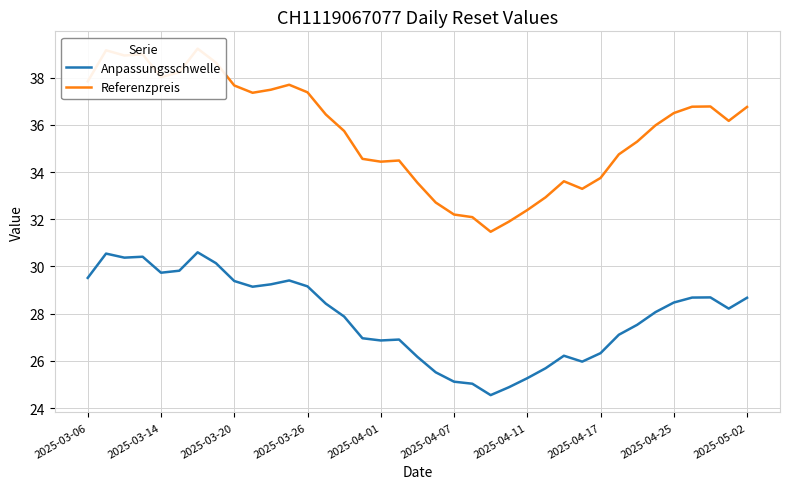

The value of Anpassungsschwelle at 2025-03-26 is 29.2. True or false?

True